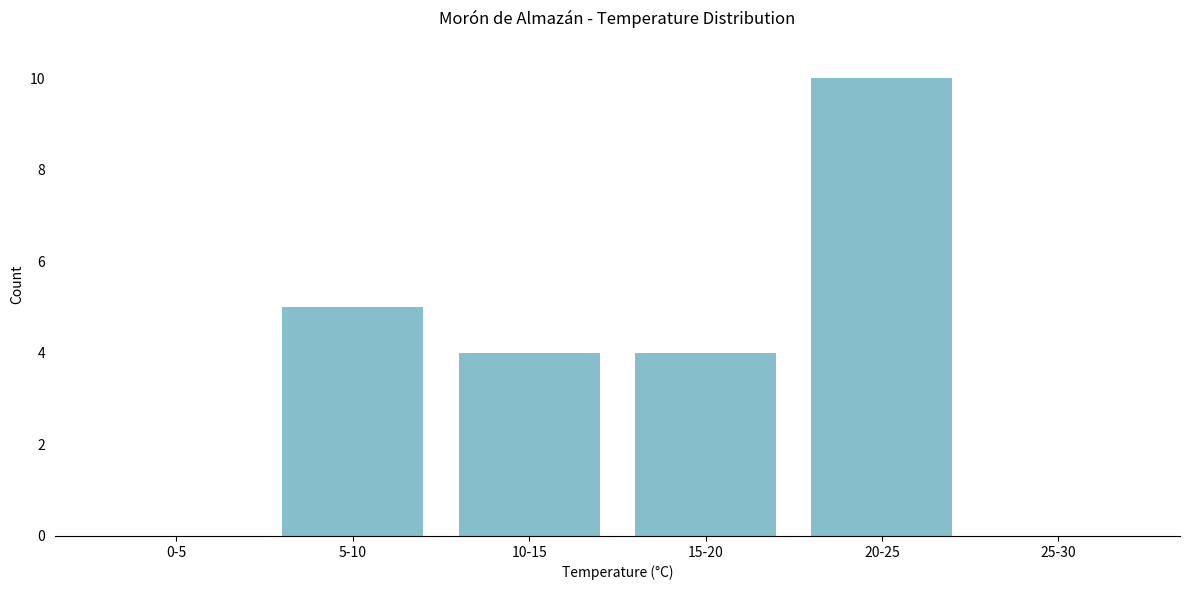

Reading left to right, what are all the values shown in this chart?

0-5=0	5-10=5	10-15=4	15-20=4	20-25=10	25-30=0